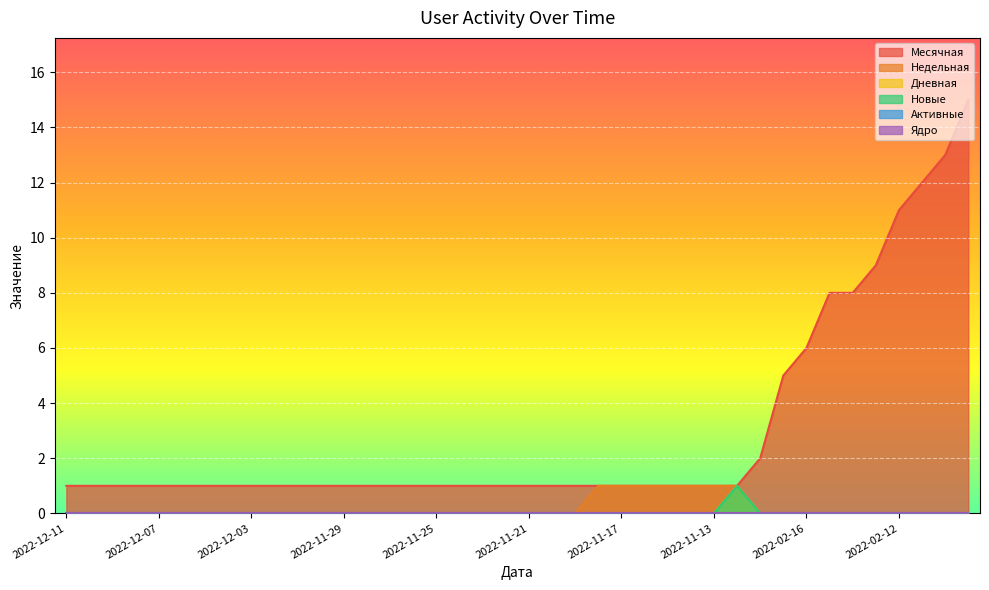

True or false: Недельная and Месячная intersect in this chart.

False